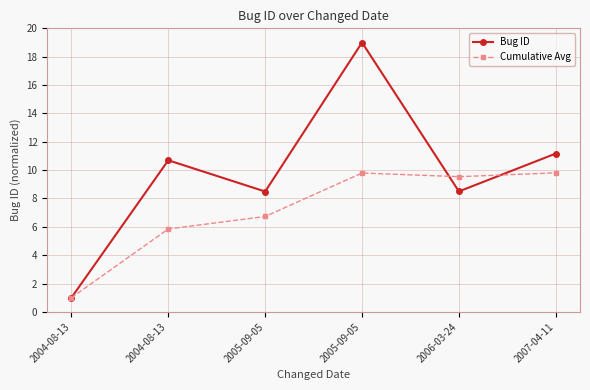

Reading left to right, list all the values displayed in this chart.

Bug ID: 1.0	10.7	8.5	19.0	8.5	11.2
Cumulative Avg: 1.0	5.8	6.7	9.8	9.5	9.8